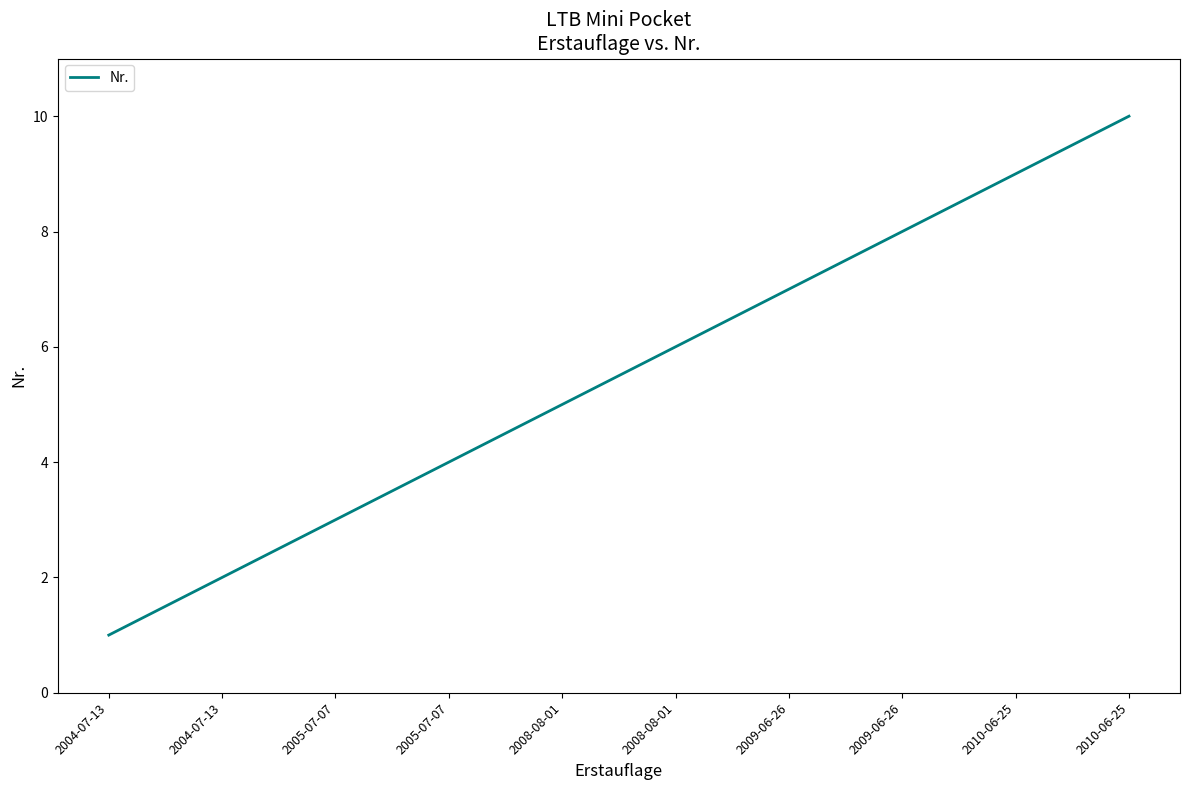

List the labels in order of value, smallest first.

2004-07-13, 2004-07-13, 2005-07-07, 2005-07-07, 2008-08-01, 2008-08-01, 2009-06-26, 2009-06-26, 2010-06-25, 2010-06-25